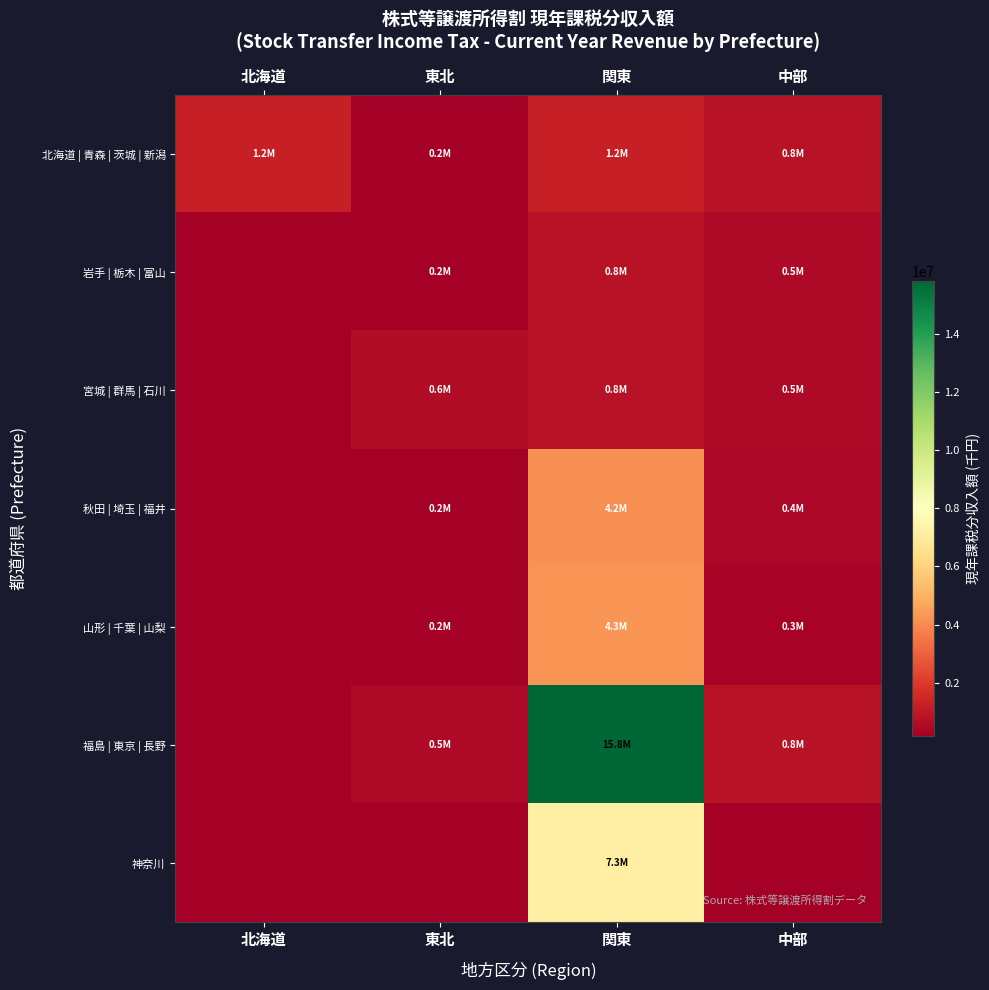

Between 中部 and 東北, which is larger?

中部